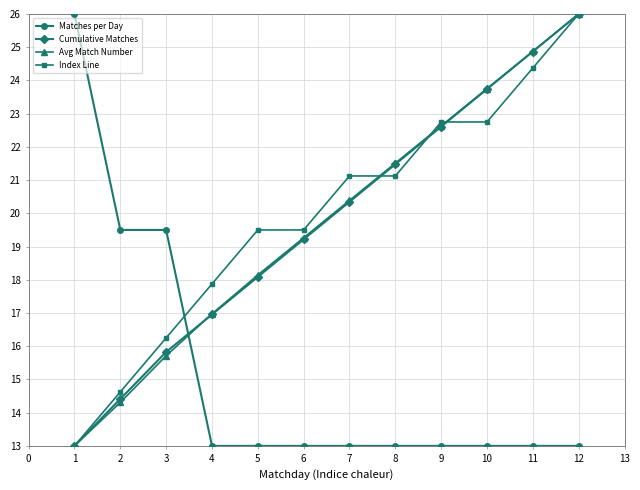

Rank the categories by Cumulative Matches value from lowest to highest.

1, 2, 3, 4, 5, 6, 7, 8, 9, 10, 11, 12